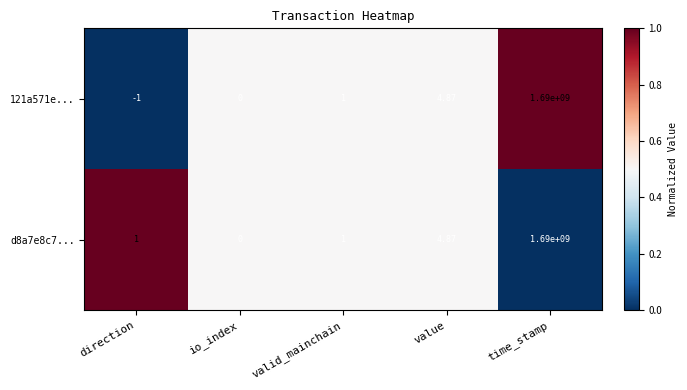

Which category has the highest value in the d8a7e8c7... series?

time_stamp